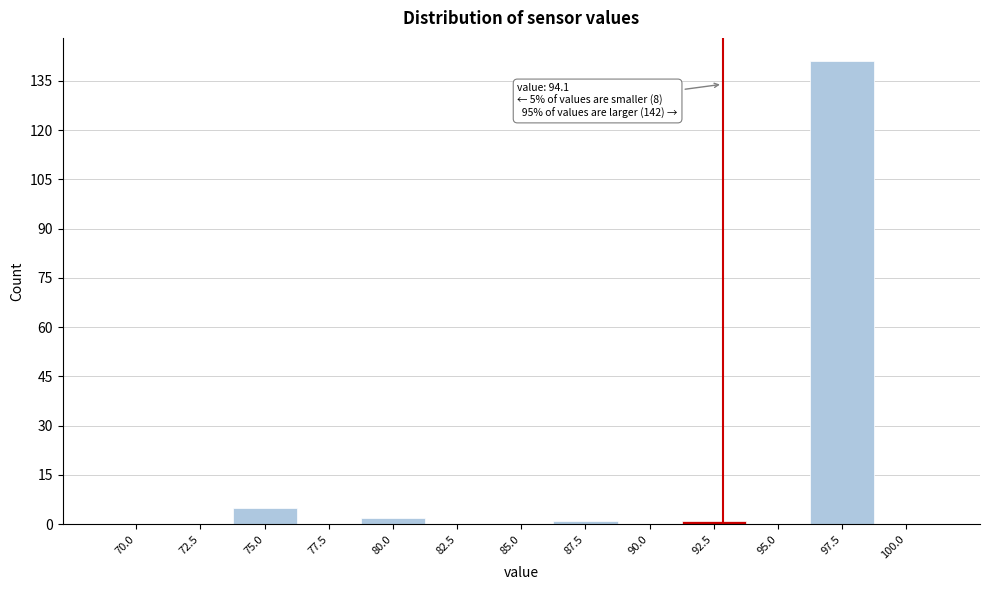

Reading right to left, extract all data points from this chart.

100.0=0	97.5=141	95.0=0	92.5=1	90.0=0	87.5=1	85.0=0	82.5=0	80.0=2	77.5=0	75.0=5	72.5=0	70.0=0